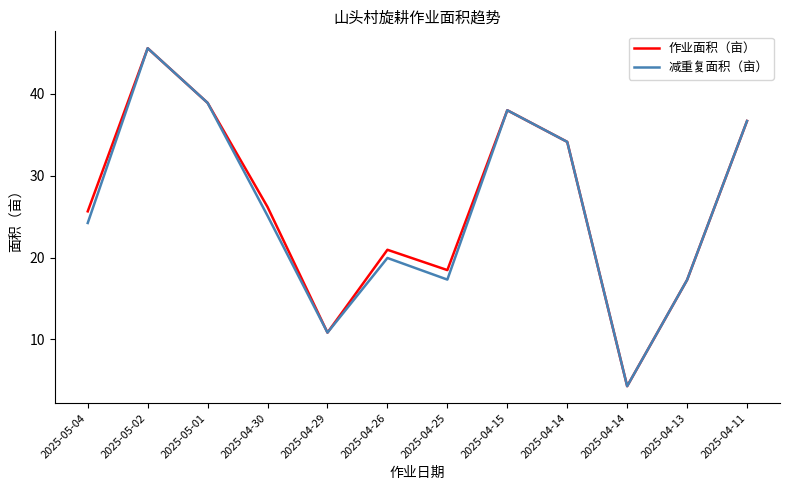

Is this an area chart (filled region under the line)?

No